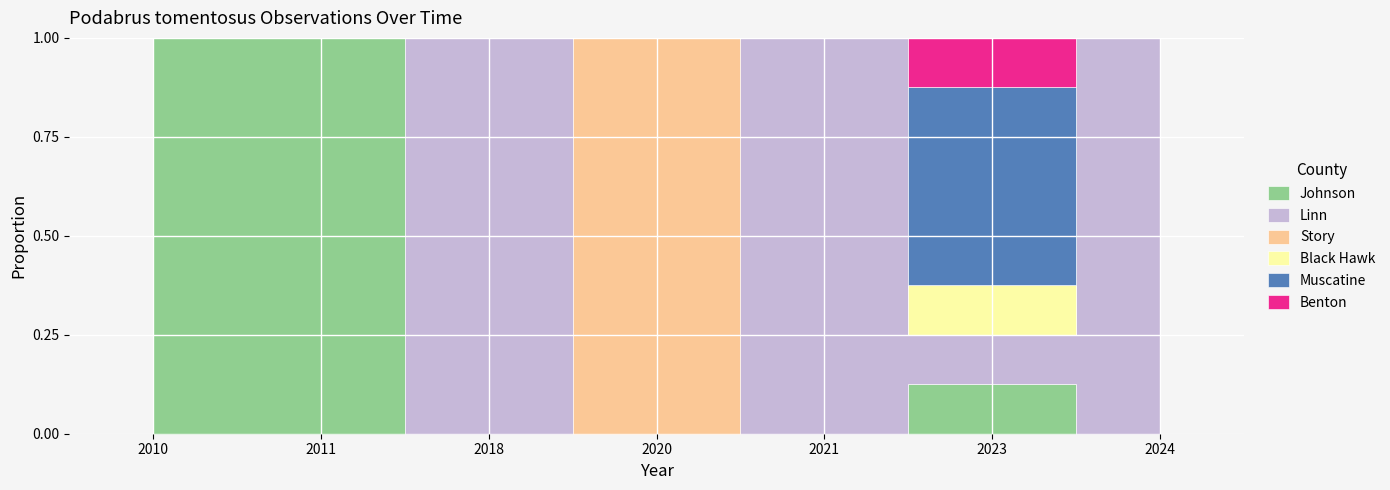

How many lines are shown in the chart?

6